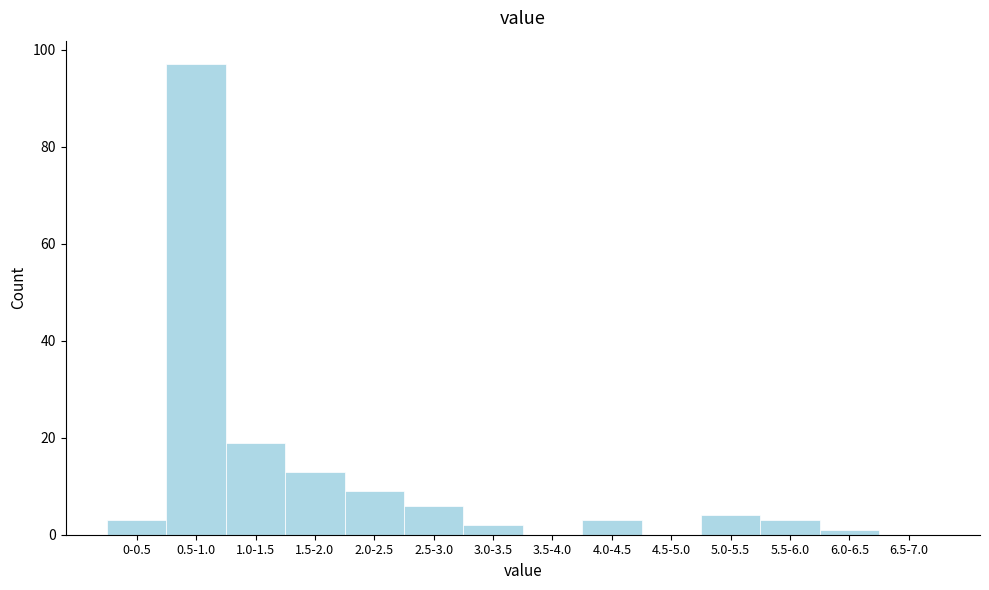

Reading left to right, extract all data points from this chart.

0-0.5=3	0.5-1.0=97	1.0-1.5=19	1.5-2.0=13	2.0-2.5=9	2.5-3.0=6	3.0-3.5=2	3.5-4.0=0	4.0-4.5=3	4.5-5.0=0	5.0-5.5=4	5.5-6.0=3	6.0-6.5=1	6.5-7.0=0